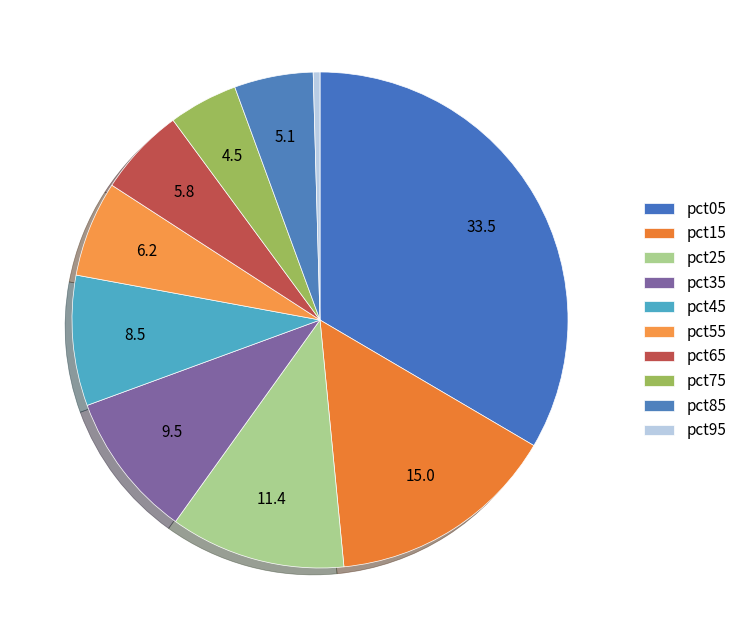

Is it true that pct15 is 29% of the pie?

False